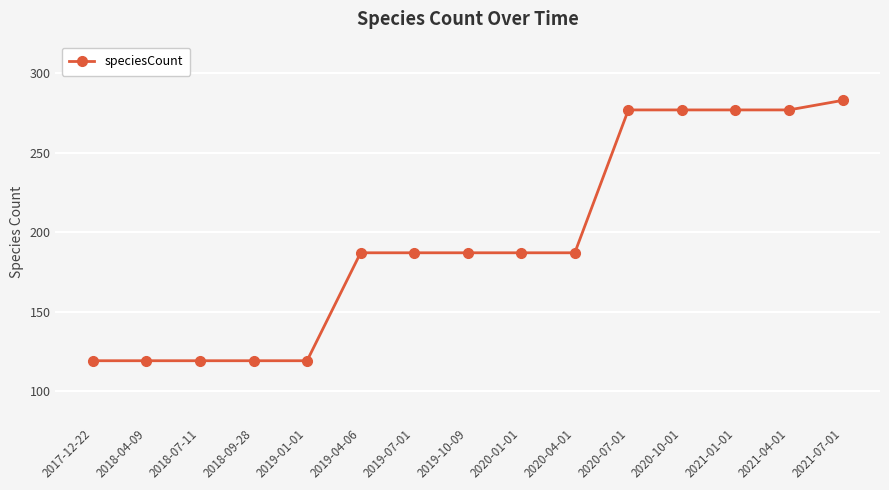

Is this an area chart (filled region under the line)?

No